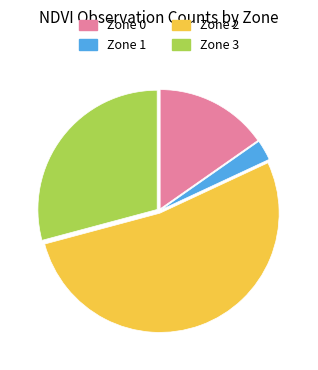

True or false: Zone 3 accounts for 29% of the total.

True